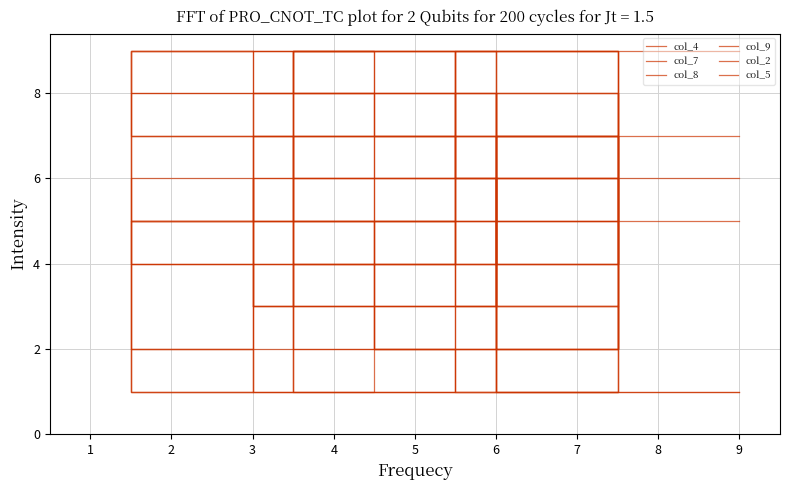

How many data points in col_9 are less than 4?

6